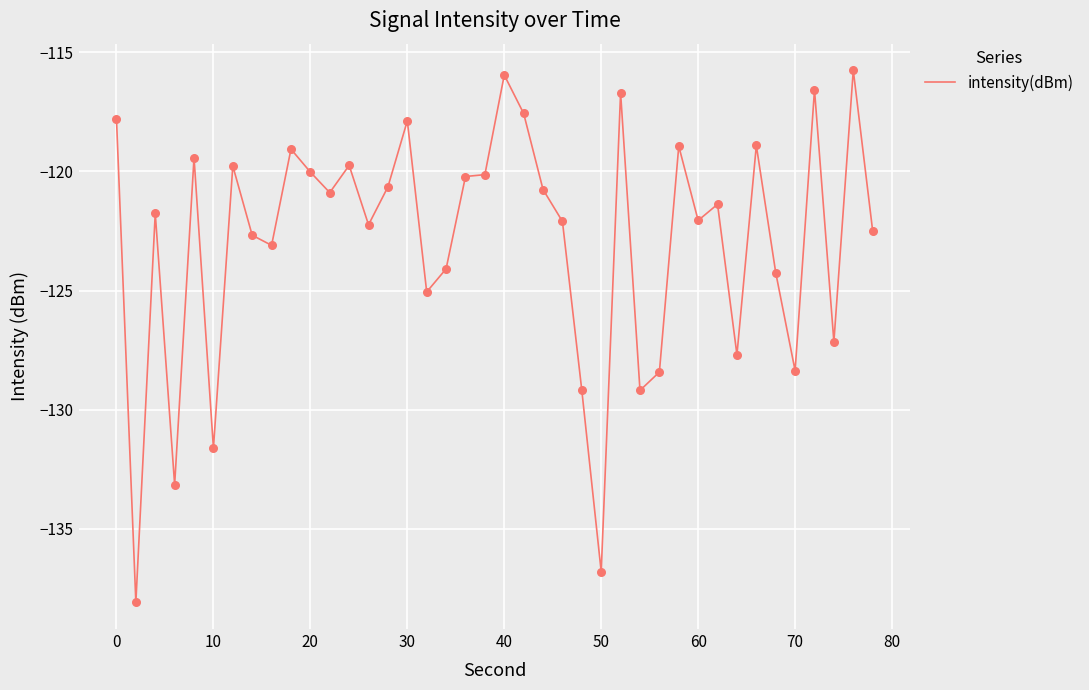

What is the maximum value shown in the chart?

-115.8